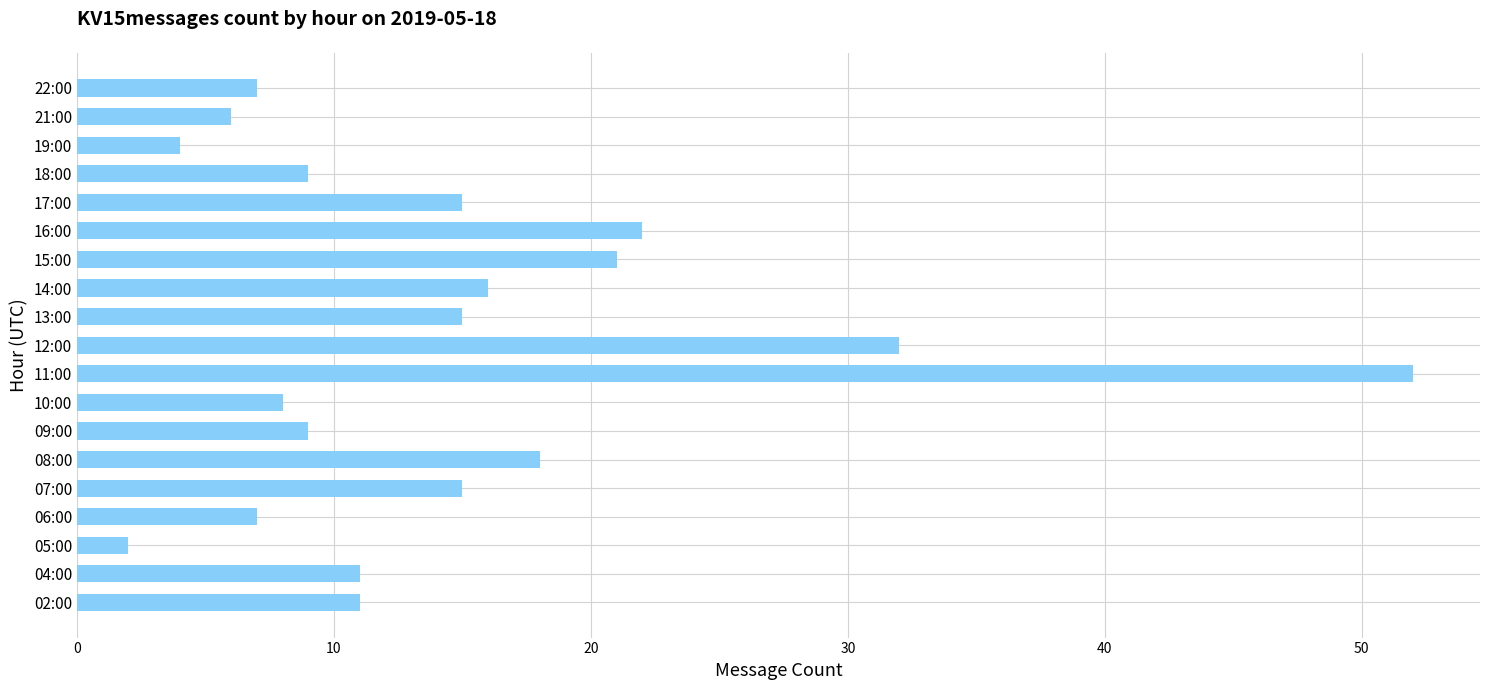

How many categories are shown in the chart?

19